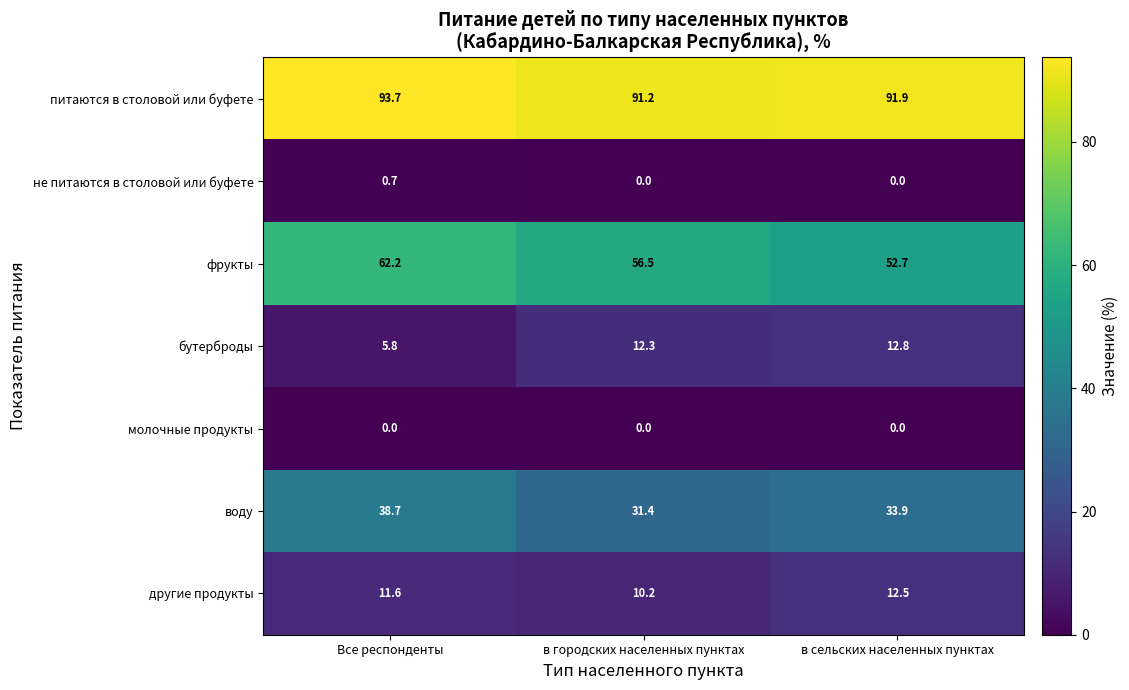

Where does the воду series first go above 33?

Все респонденты